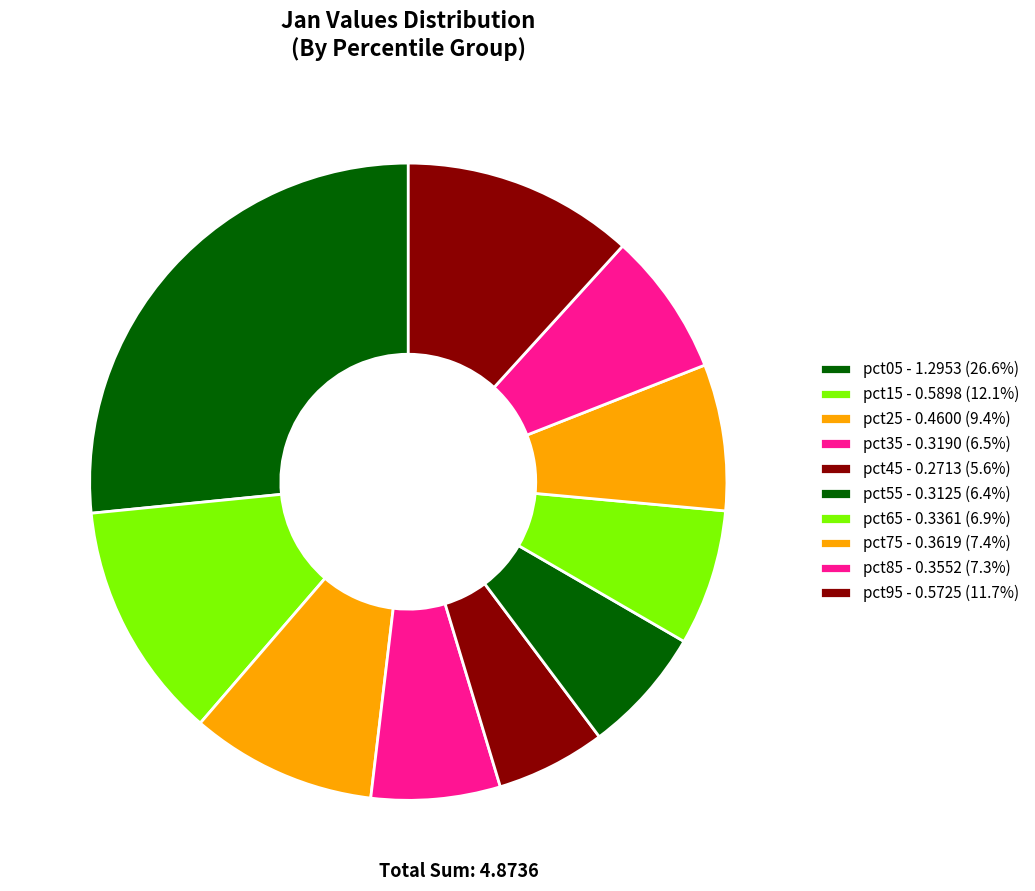

Which slice is the largest?

pct05